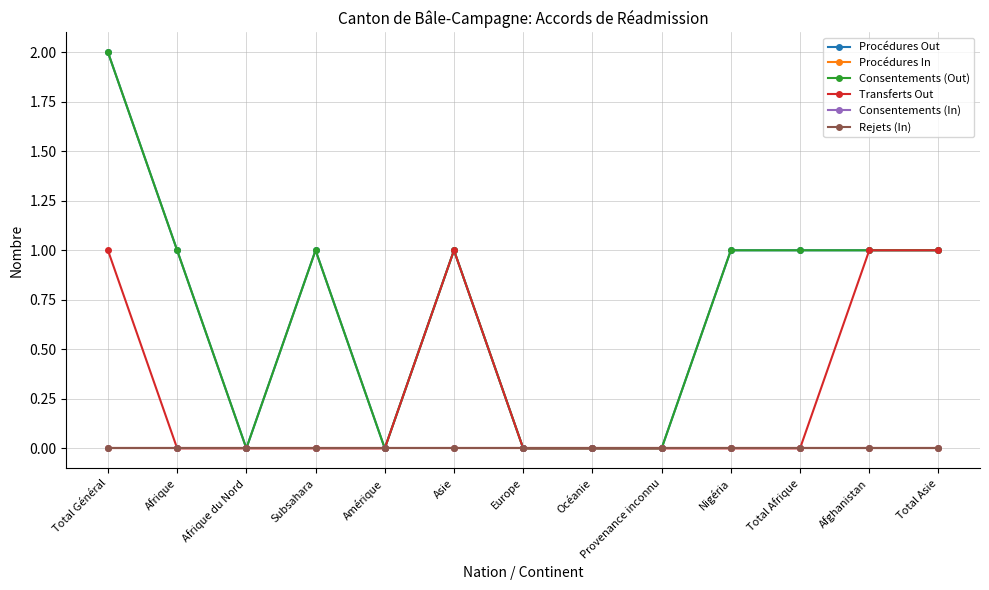

True or false: Consentements (In) has more than 2 interior local peaks.

False